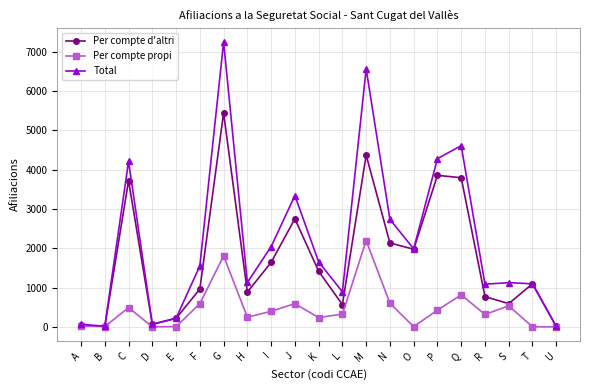

List the series in order of their overall mean, lowest first.

Per compte propi, Per compte d'altri, Total